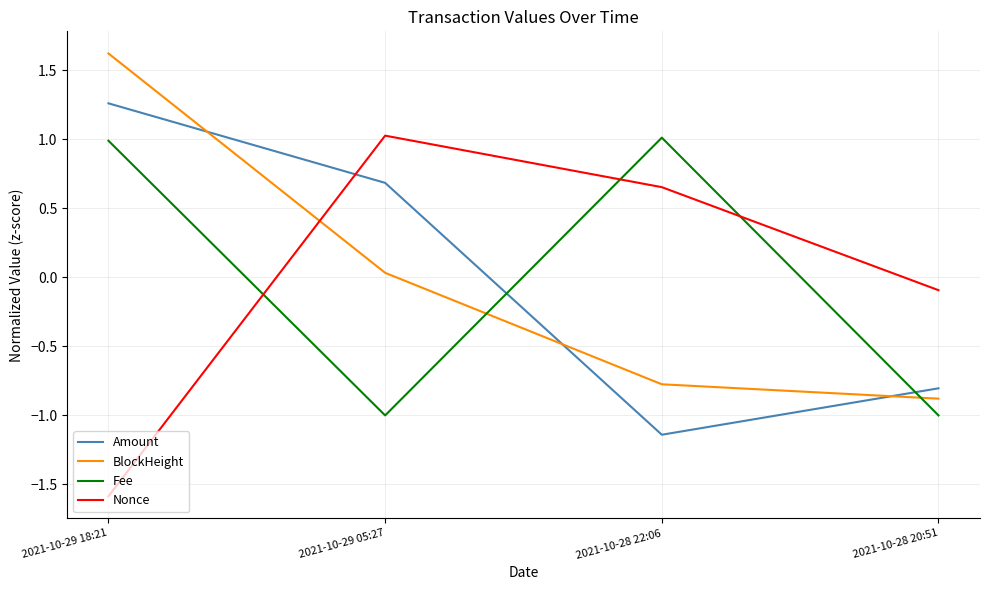

List the labels in order of Amount value, largest first.

2021-10-29 18:21, 2021-10-29 05:27, 2021-10-28 20:51, 2021-10-28 22:06